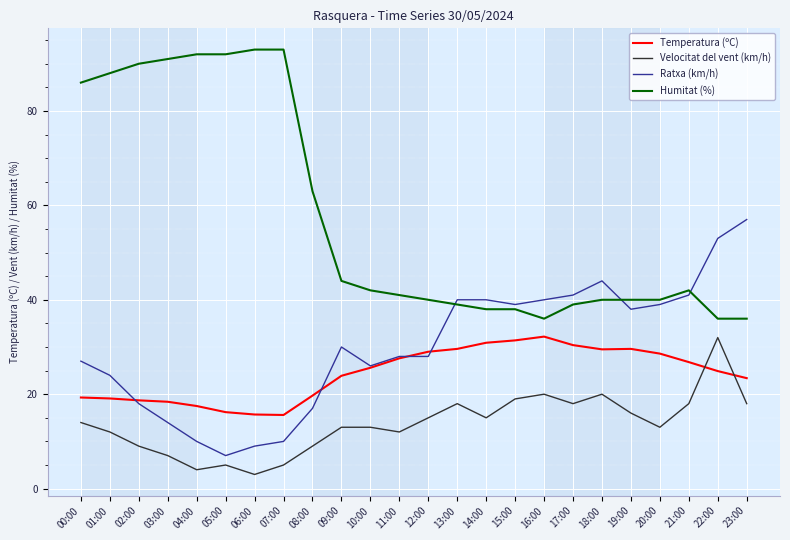

What is the total value across all series at 22:00?

145.9